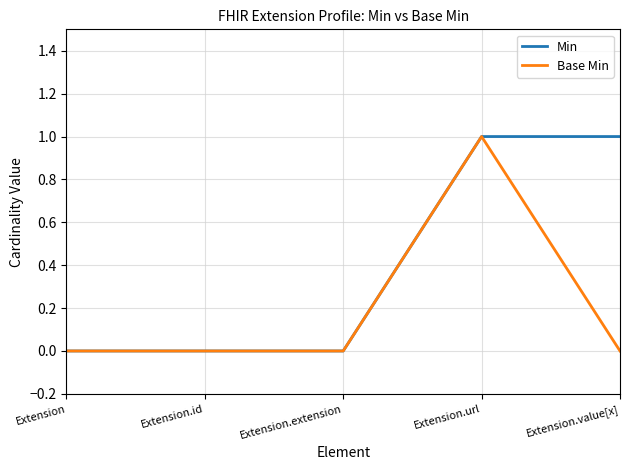

What is the sum of all Min values?

2